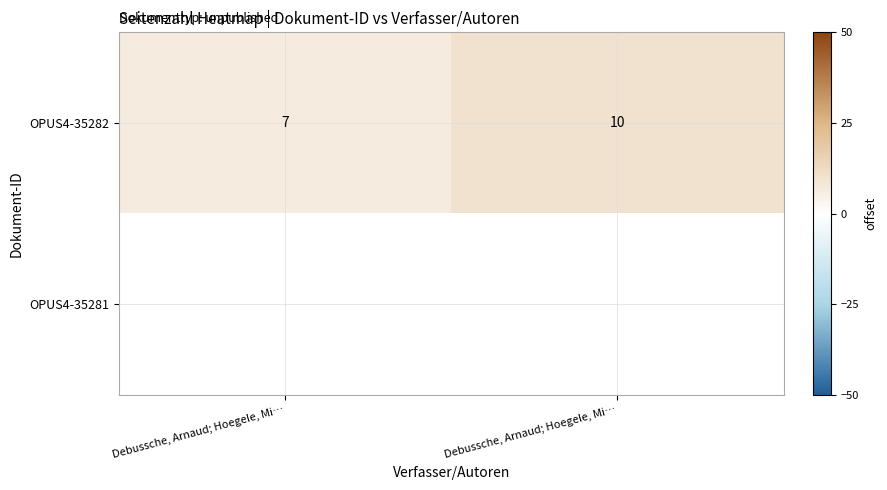

Between Debussche, Arnaud; Hoegele, Mi… and Debussche, Arnaud; Hoegele, Mi…, which is larger?

Debussche, Arnaud; Hoegele, Mi…